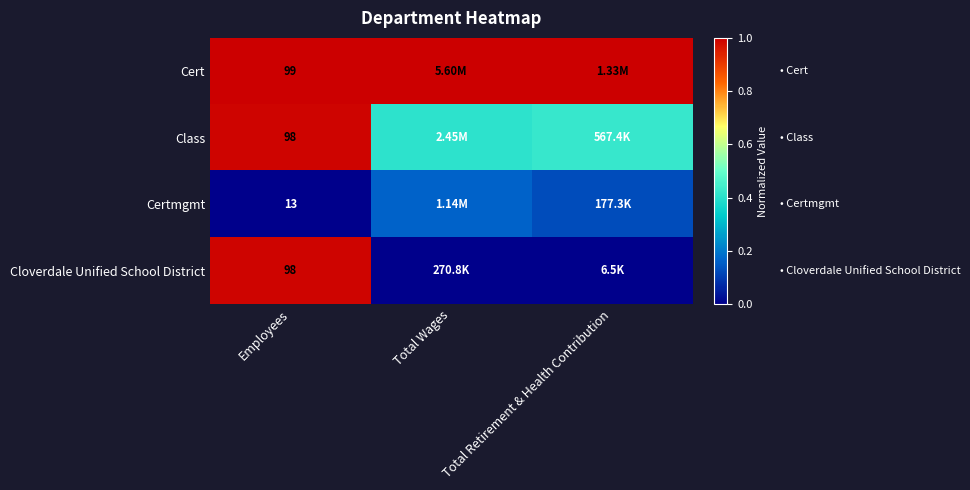

List the series in order of their peak value, lowest first.

Certmgmt, Class, Cloverdale Unified School District, Cert